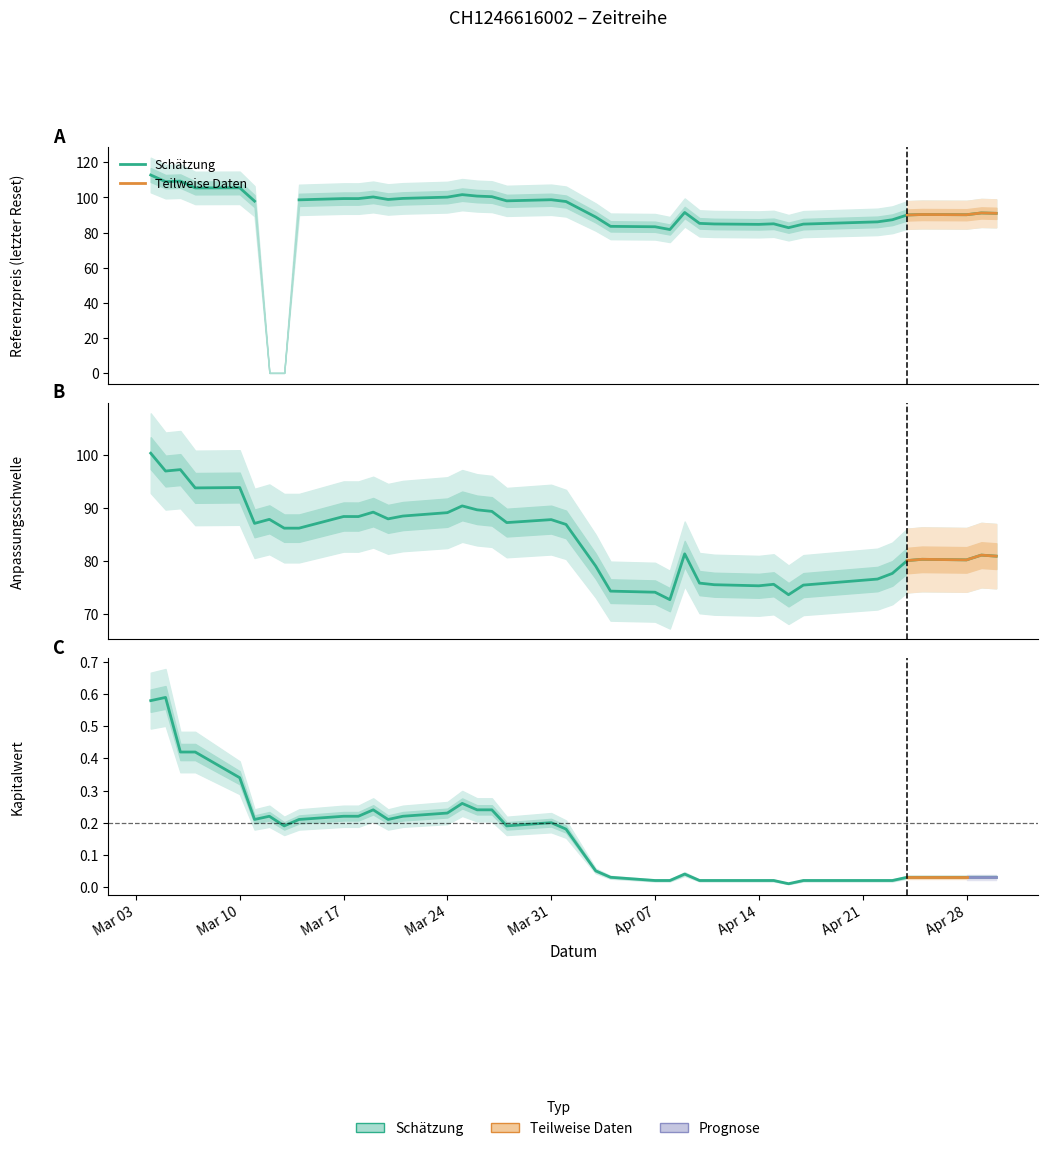

Where is the first local minimum for Kapitalwert?

8